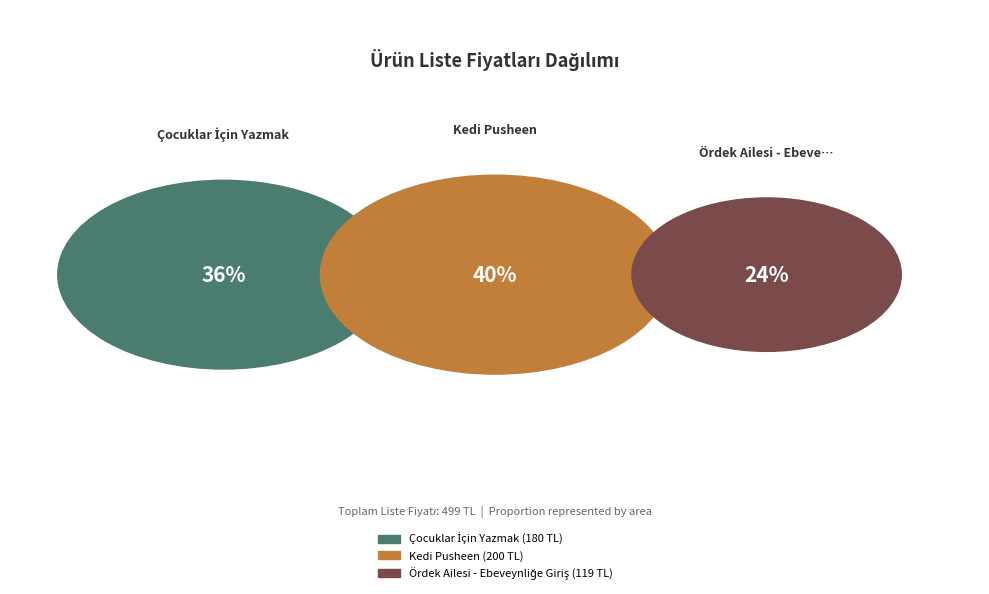

Rank the categories by value from lowest to highest.

Ördek Ailesi - Ebeveynliğe Giriş, Çocuklar İçin Yazmak, Kedi Pusheen